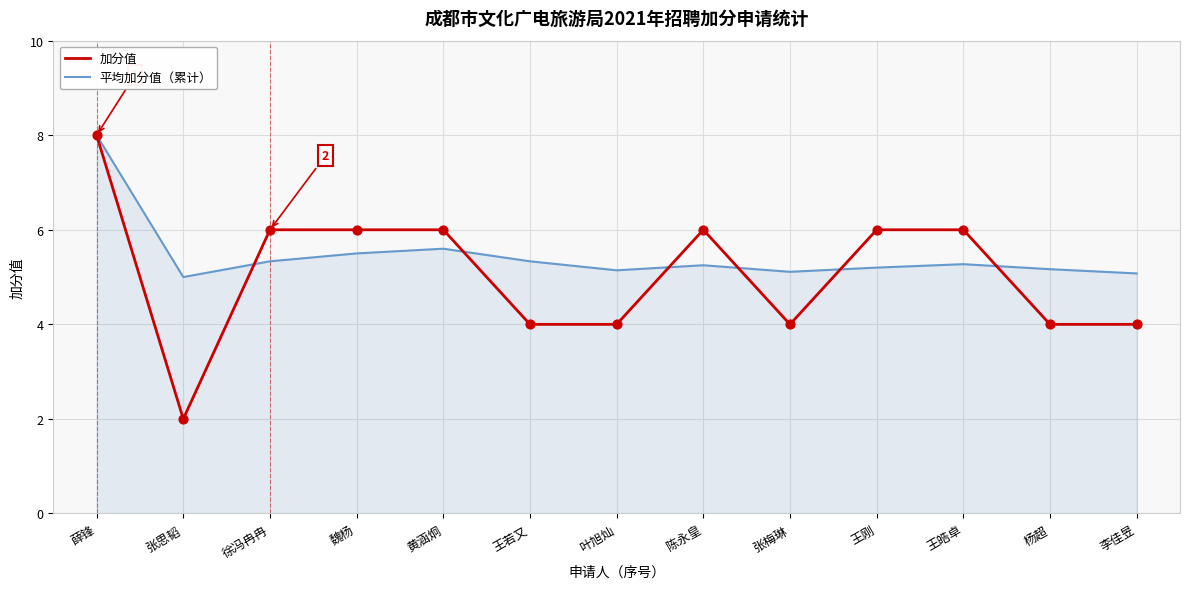

Between 徐冯冉冉 and 杨超, which series saw the biggest shift?

加分值